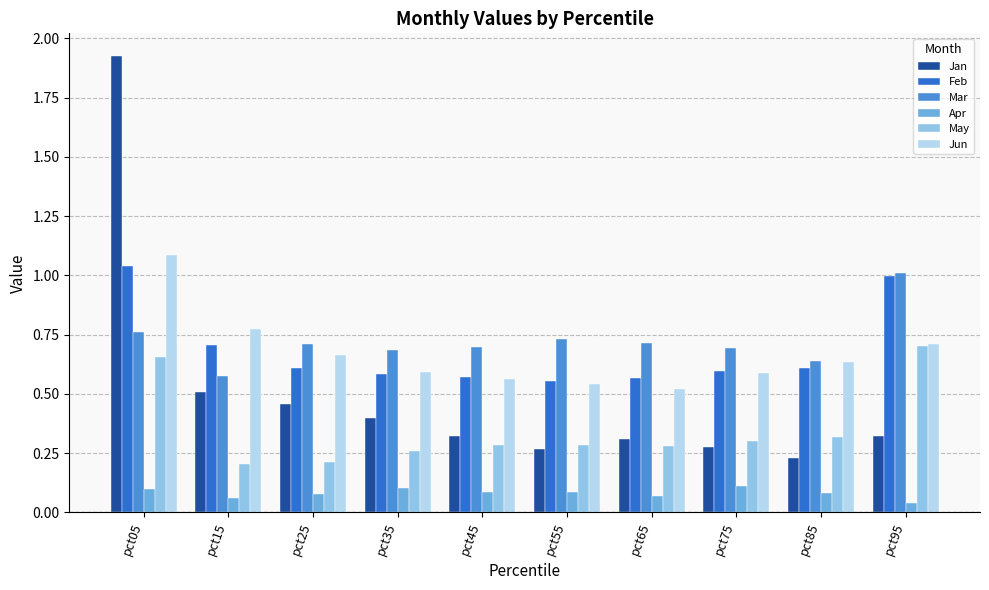

At which category is the sum across all series the highest?

pct05